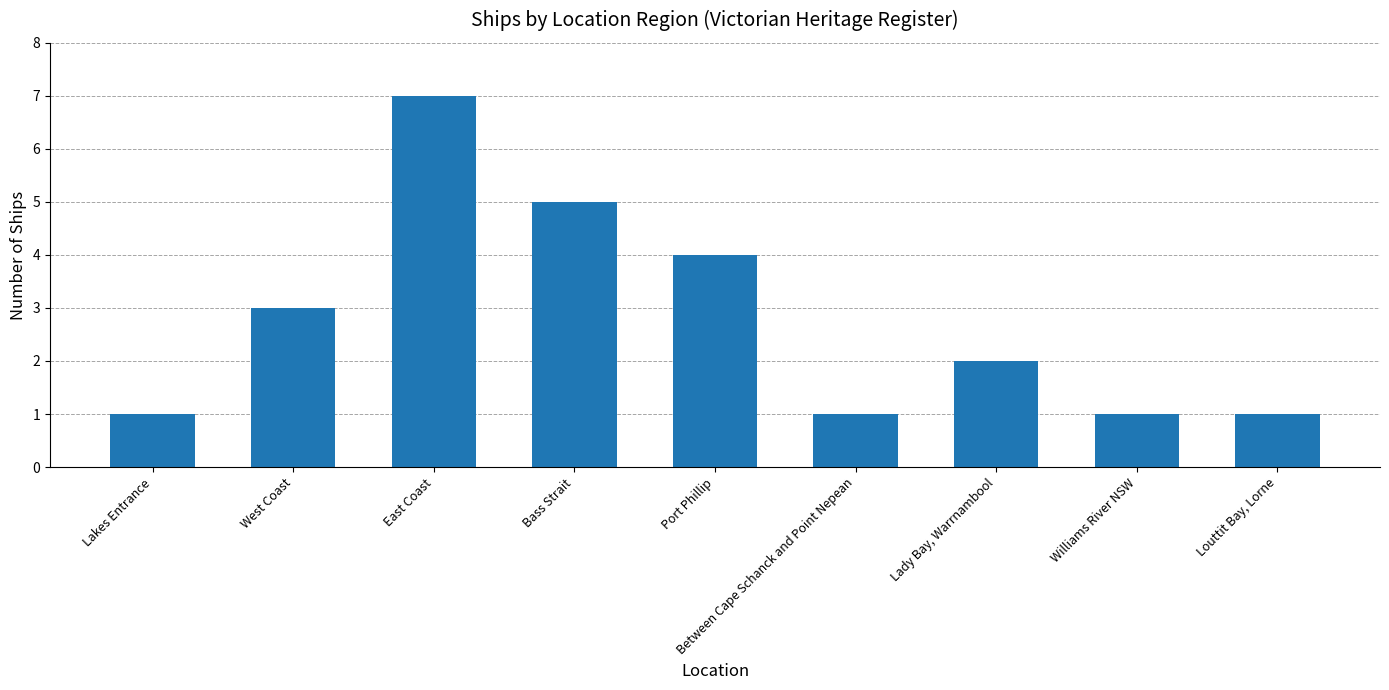

The value at Lakes Entrance is 1. True or false?

True